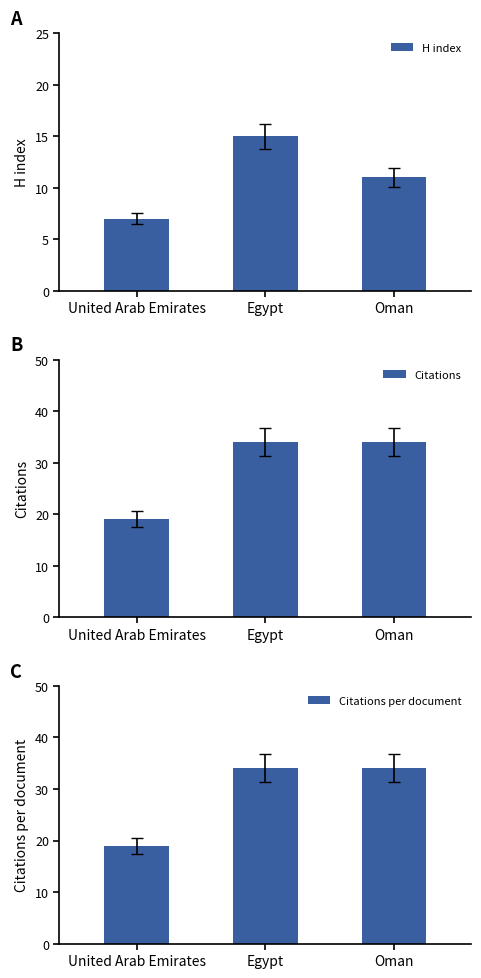

How many Citations per document values are between 19 and 34?

3